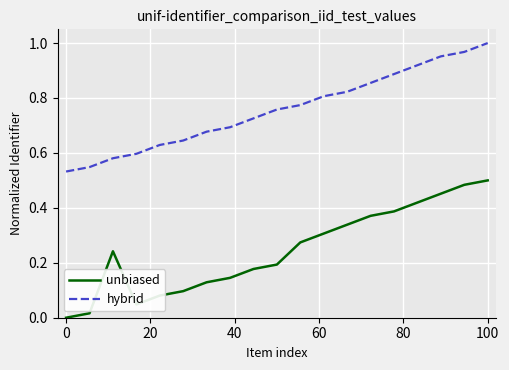

How many interior local peaks does the unbiased series have?

1